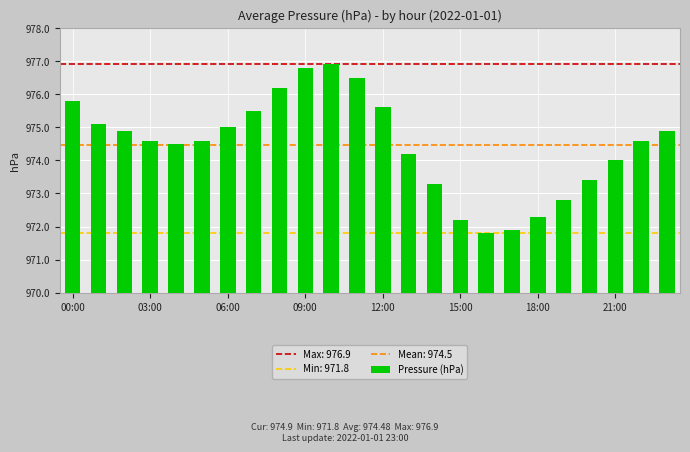

What is the difference between the maximum and second lowest values?

5.0